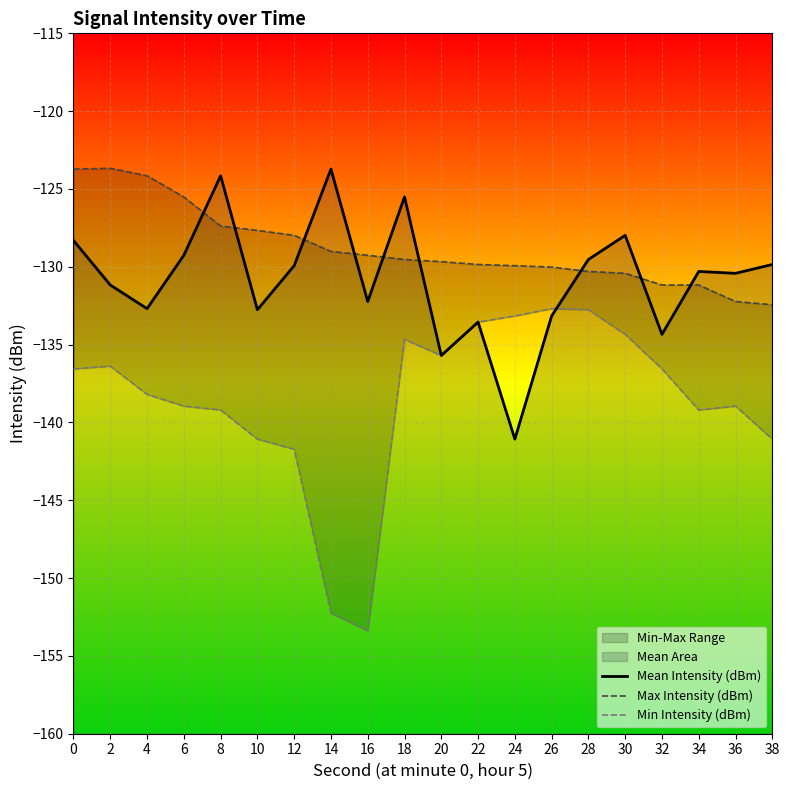

What is the difference between the second highest and second lowest values in the Mean Intensity (dBm) series?

11.5